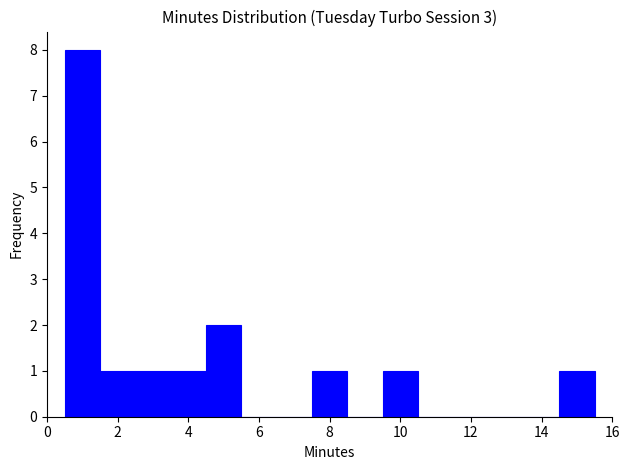

Reading left to right, transcribe this chart: for each bar, give the range it covers on the x-axis and its height. Neither the bar edges nor the heights are printed on the chart, so give them approximately, as read against the axes.

0.5 to 1.5: 8
1.5 to 2.5: 1
2.5 to 3.5: 1
3.5 to 4.5: 1
4.5 to 5.5: 2
5.5 to 6.5: 0
6.5 to 7.5: 0
7.5 to 8.5: 1
8.5 to 9.5: 0
9.5 to 10.5: 1
10.5 to 11.5: 0
11.5 to 12.5: 0
12.5 to 13.5: 0
13.5 to 14.5: 0
14.5 to 15.5: 1